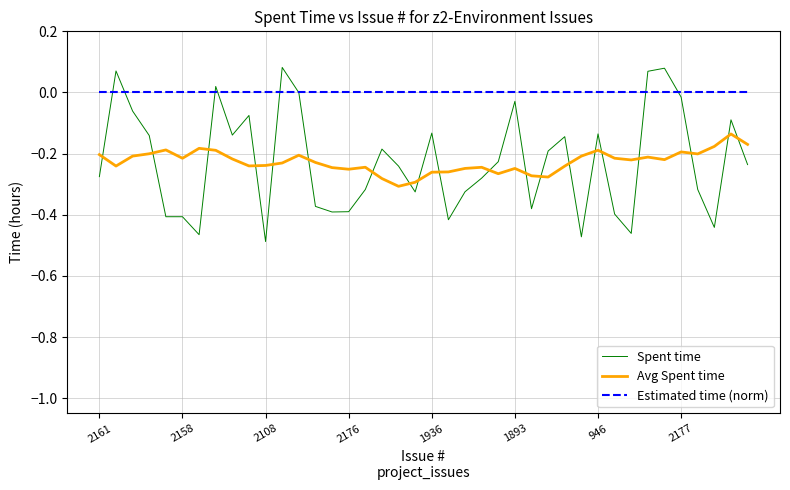

Which series has the largest total across all categories?

Estimated time (norm)